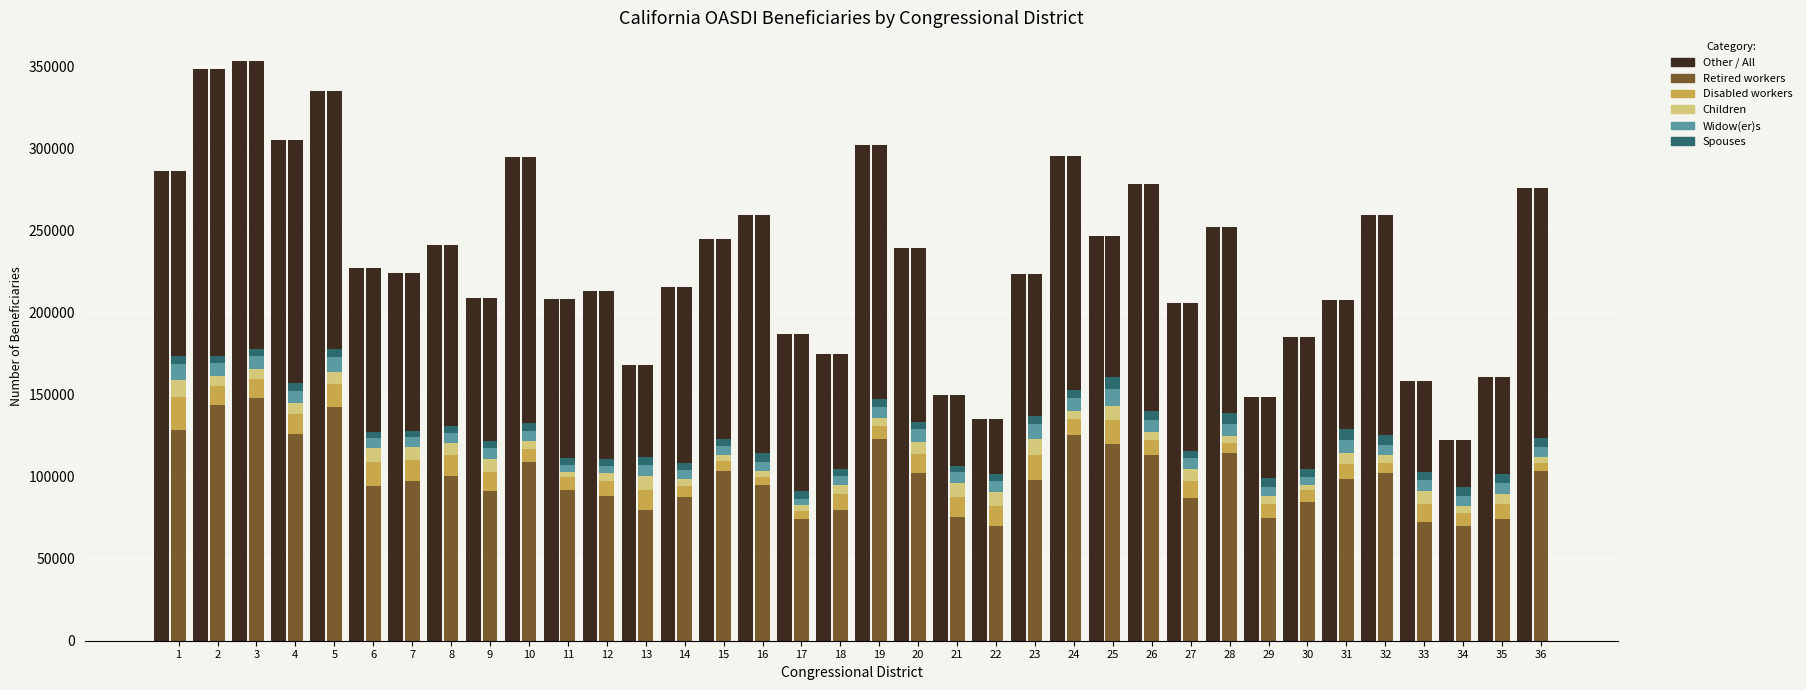

What is the average value of the Children series?

6153